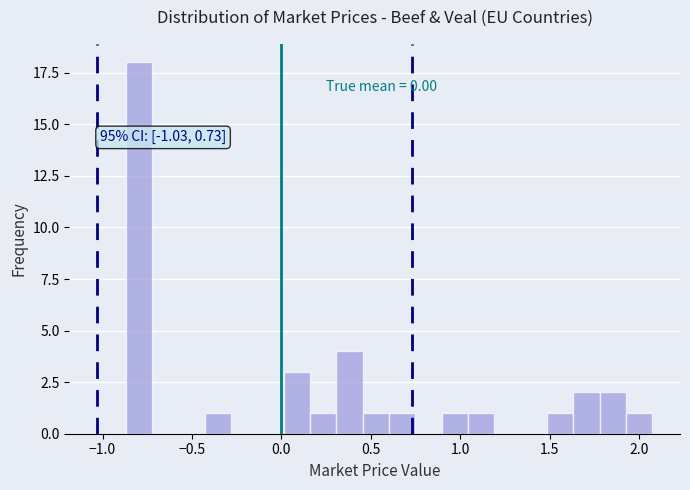

Read against the x-axis, roughly where is the centre of the tallest bar?

-0.80